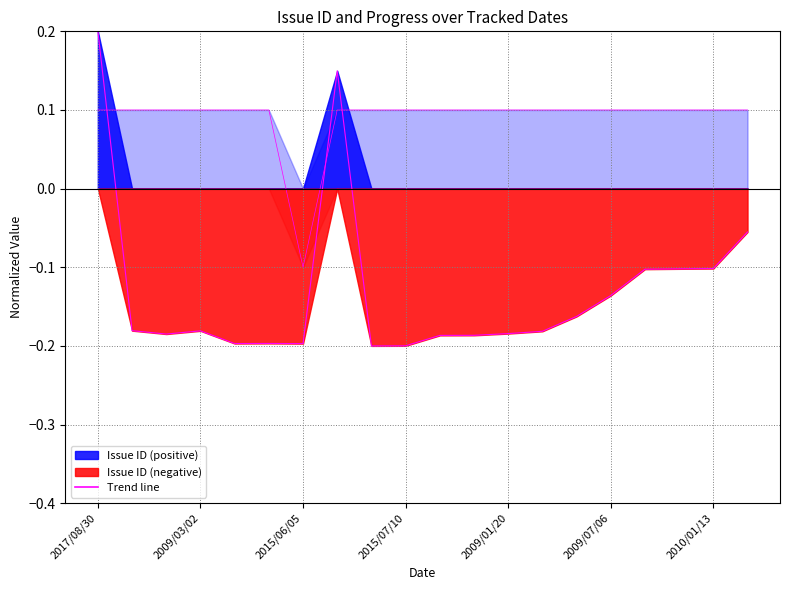

What is the sum of all Issue ID line values?

-2.6